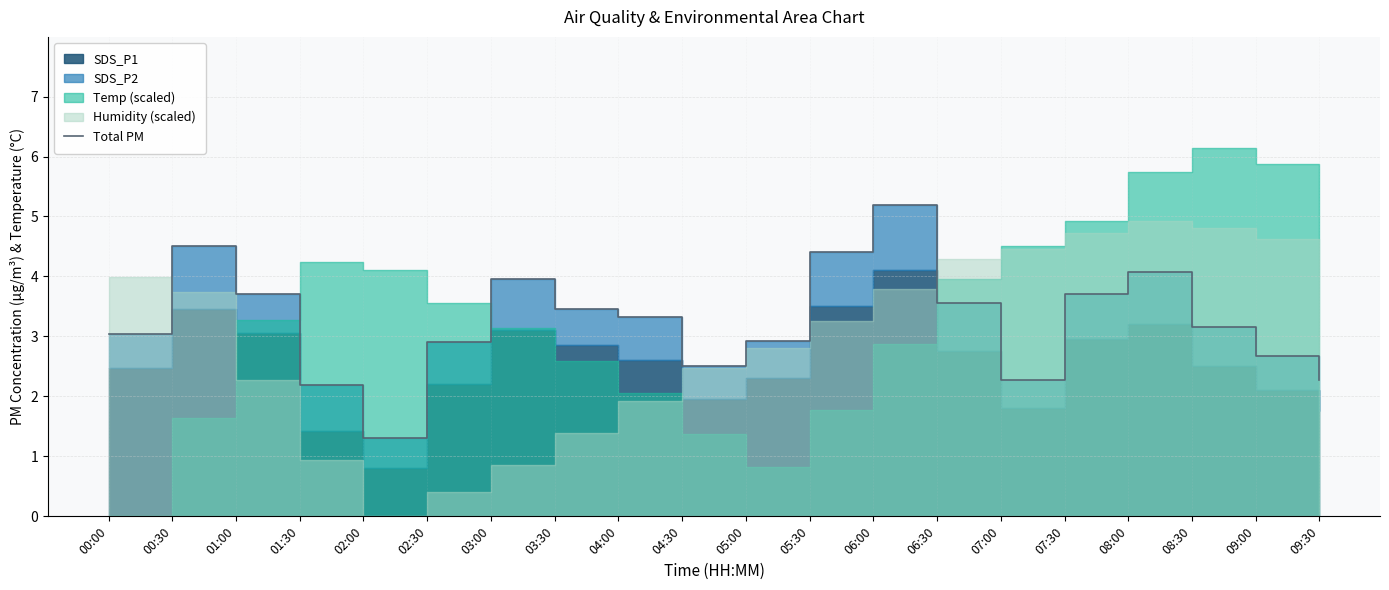

True or false: the data shows 5.5 at 06:30.

False